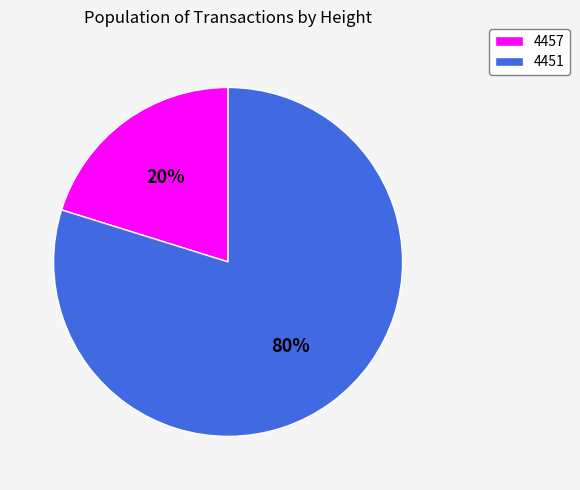

Count the number of slices in the pie.

2